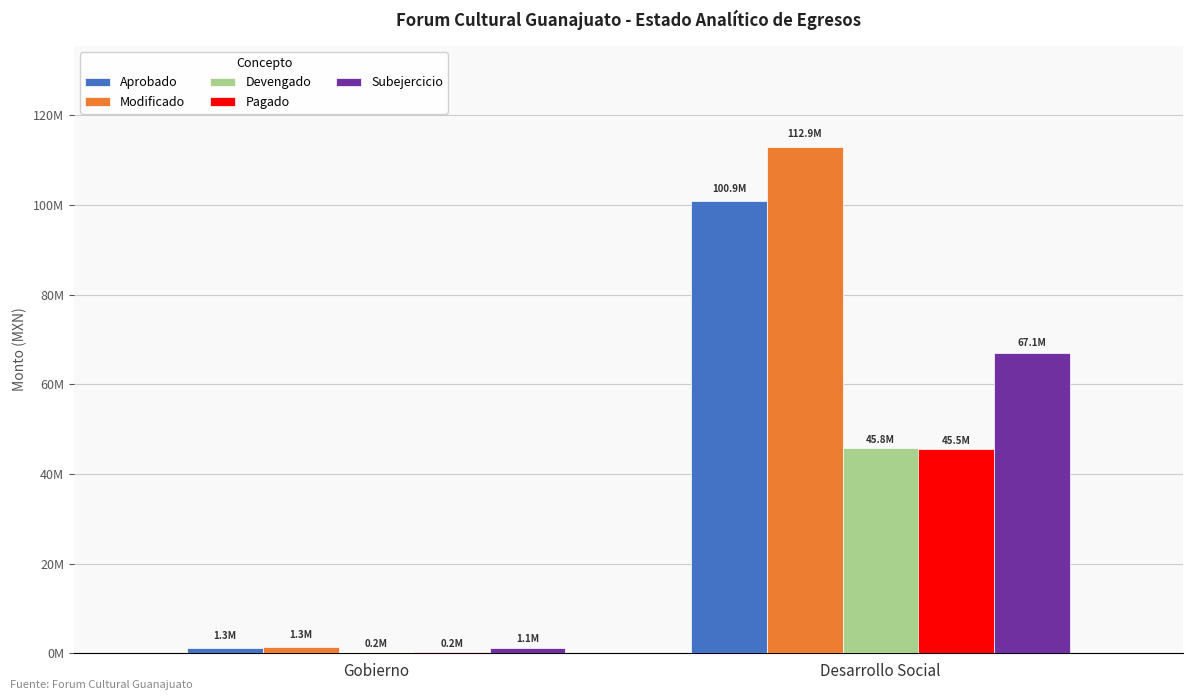

Does the chart contain stacked bars?

No